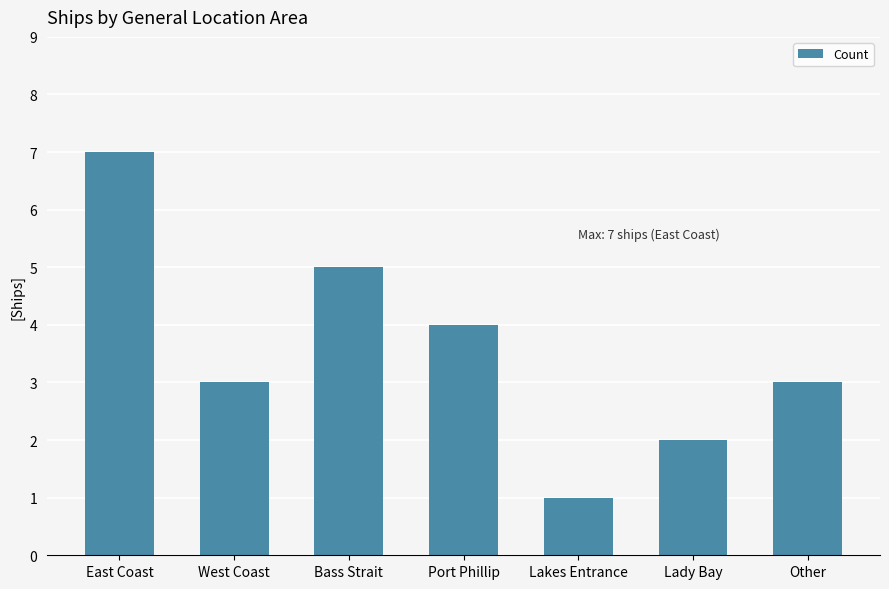

What is the sum of the values at East Coast and Port Phillip?

11